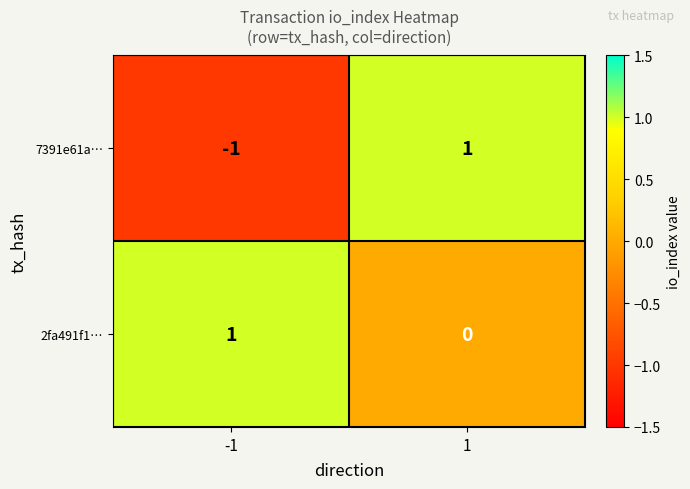

At 1, list the series in order from smallest to largest.

2fa491f1…, 7391e61a…